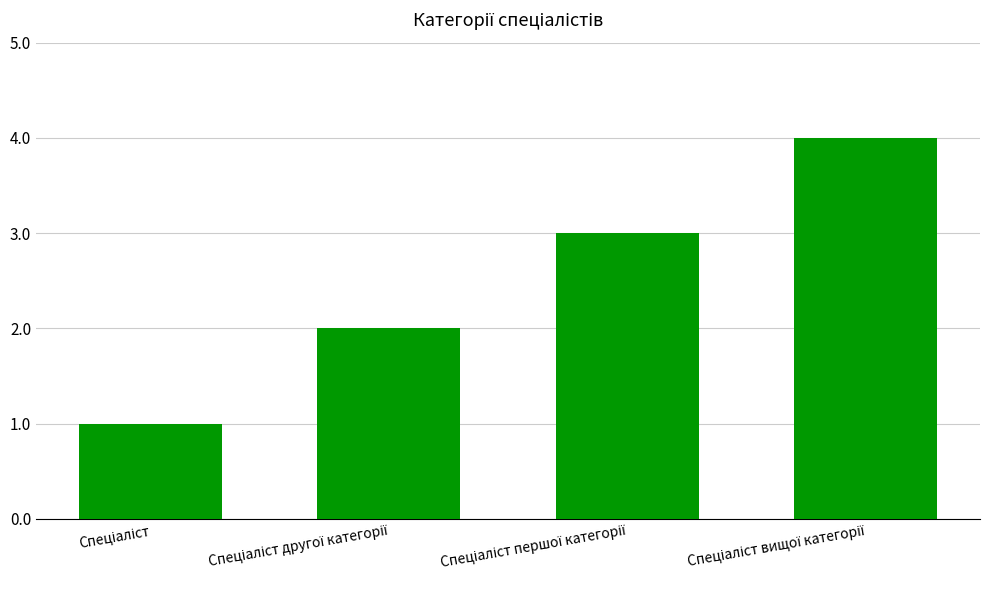

What is the maximum value shown in the chart?

4